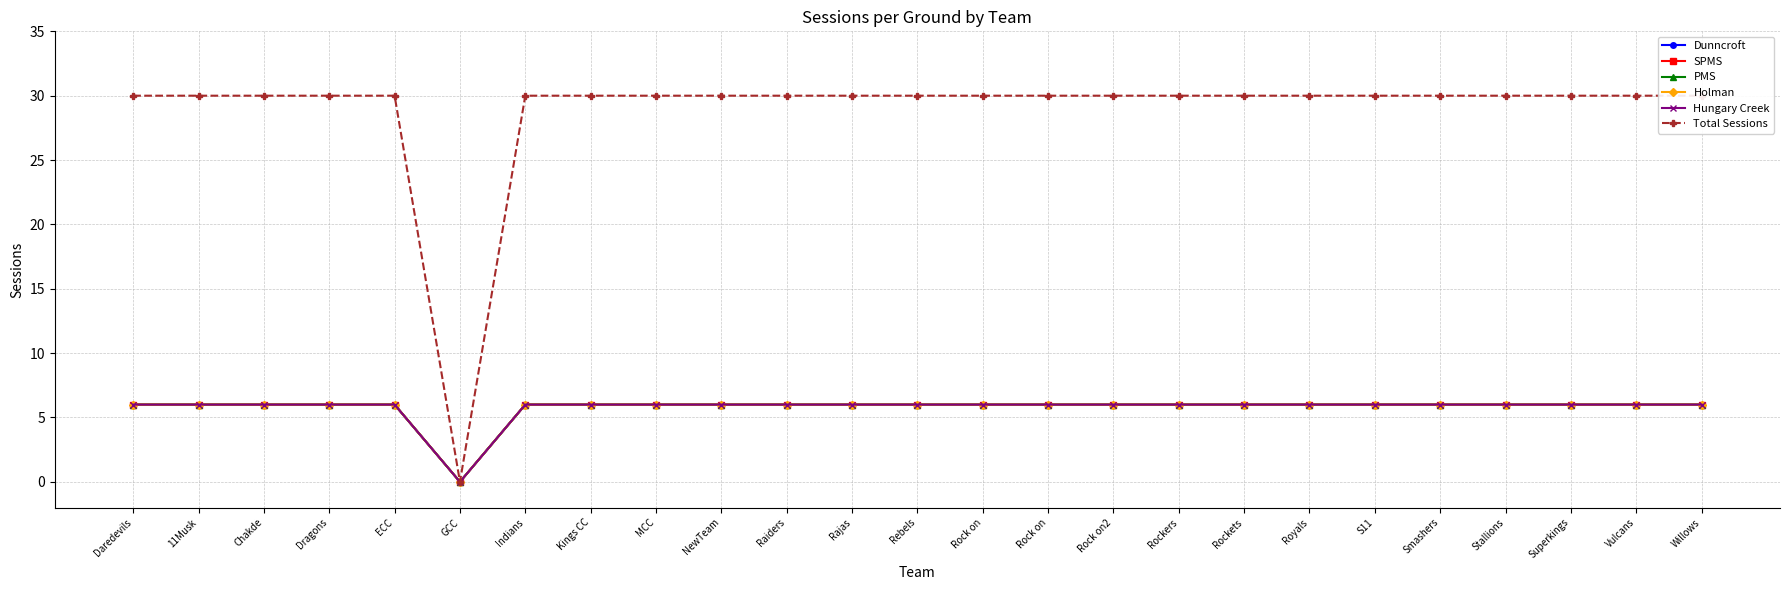

In Holman, how many points are lower than both neighbors (excluding endpoints)?

1